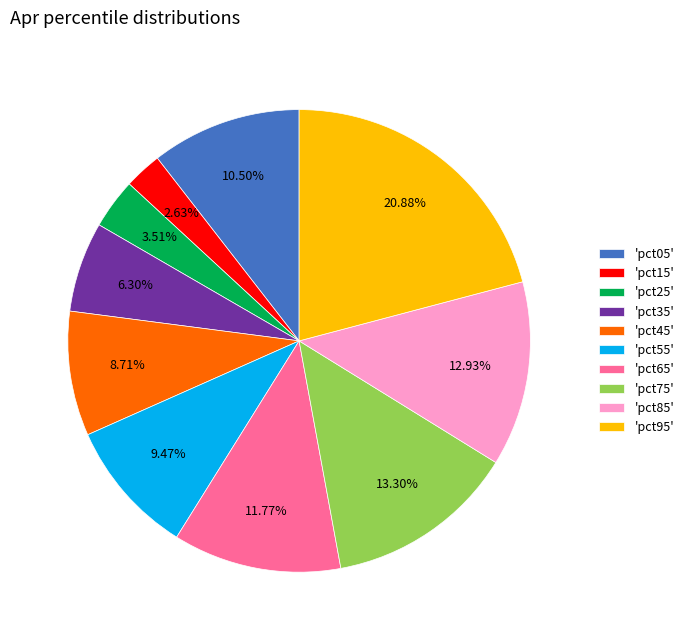

Which slice is the smallest?

'pct15'